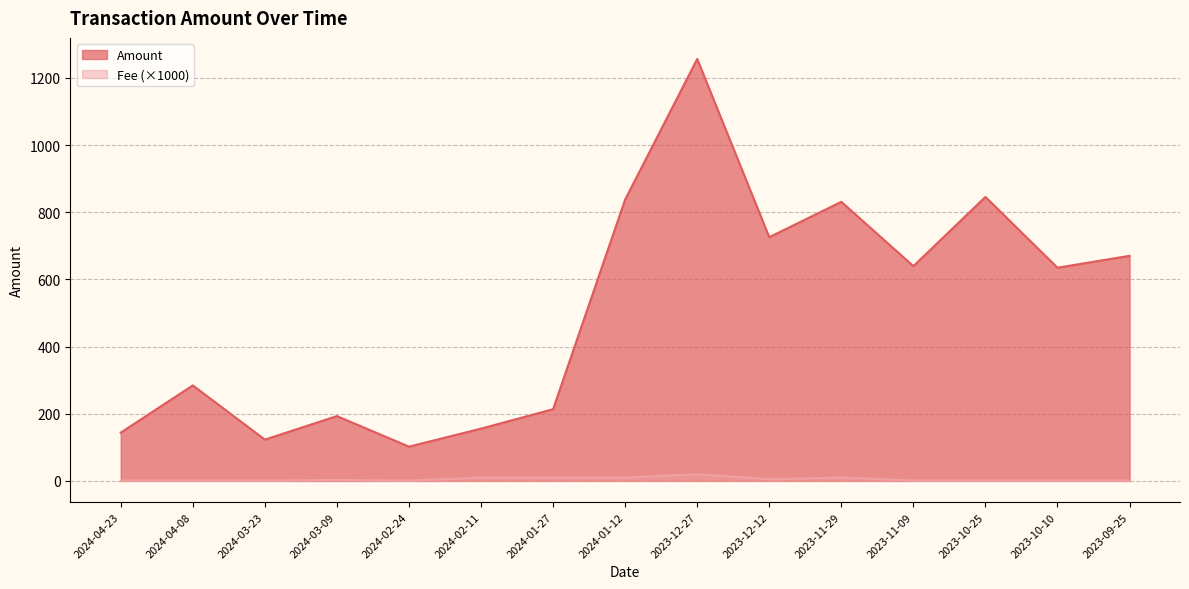

The value of Fee at 2023-12-12 is 7.8. True or false?

False